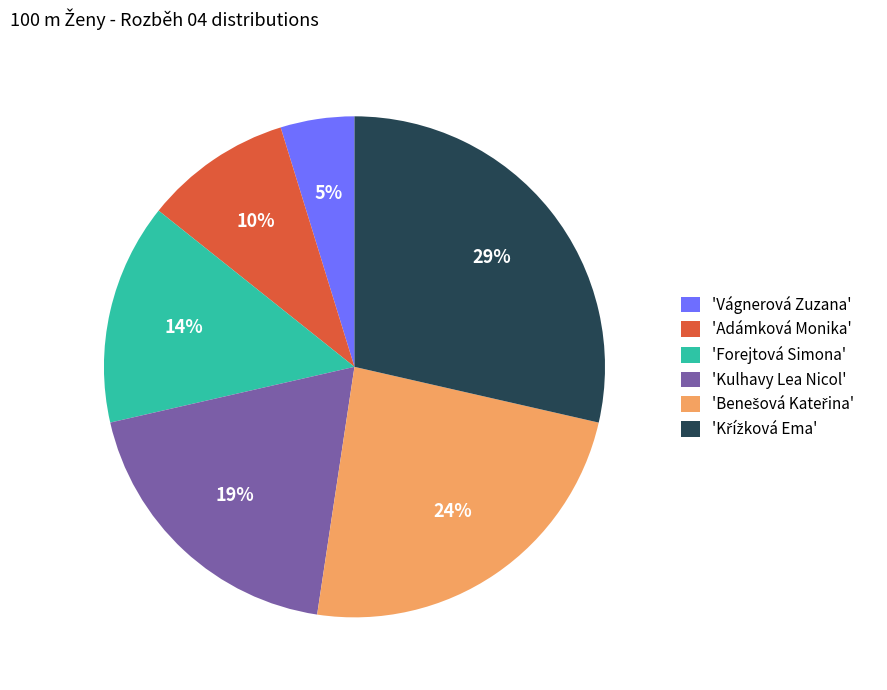

Count the number of slices in the pie.

6